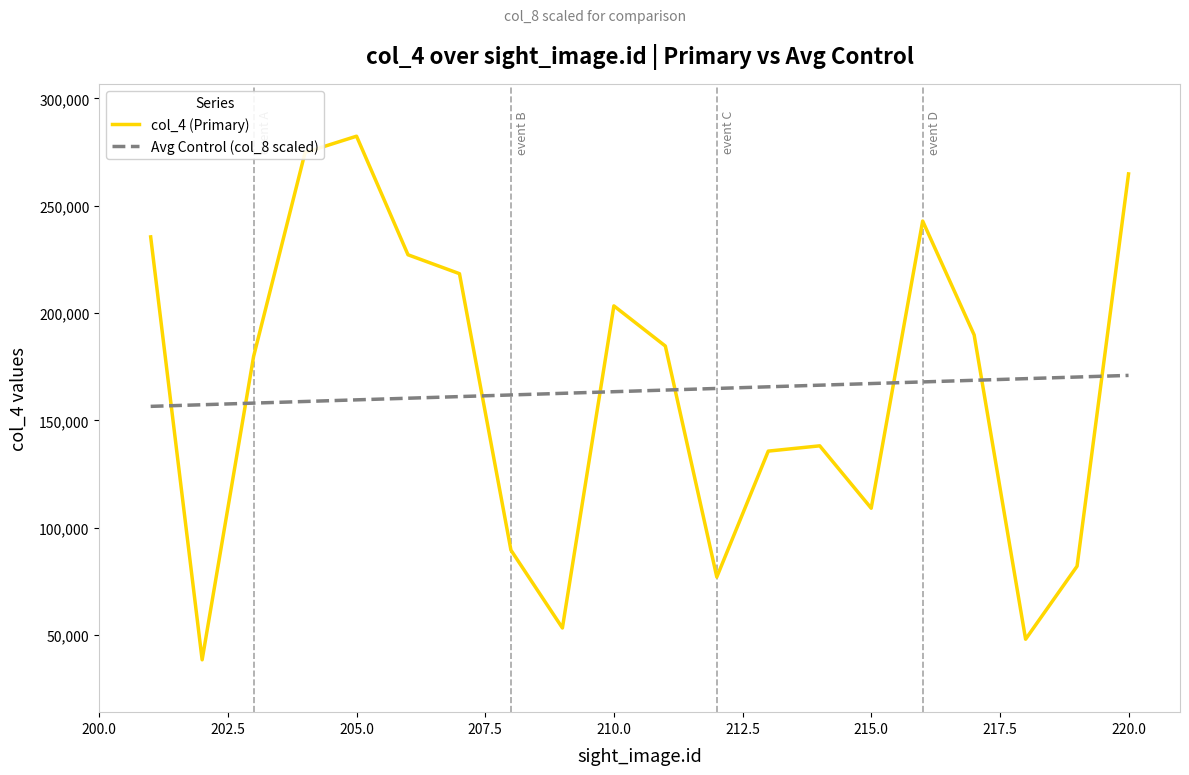

What is the difference between the maximum and minimum values in the col_4 (Primary) series?

244017.0